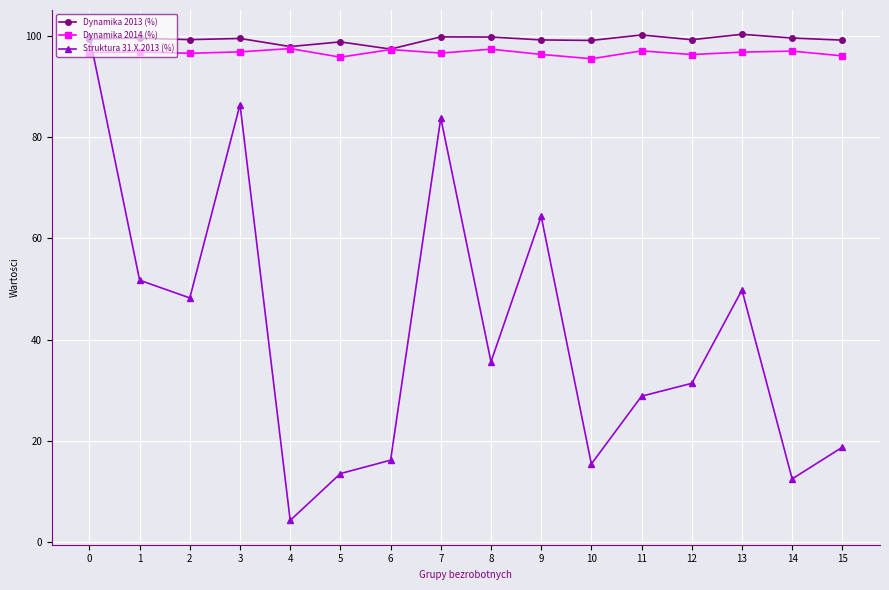

Is the value of Dynamika 2013 (%) at 5 greater than the value of Dynamika 2014 (%) at 5?

Yes